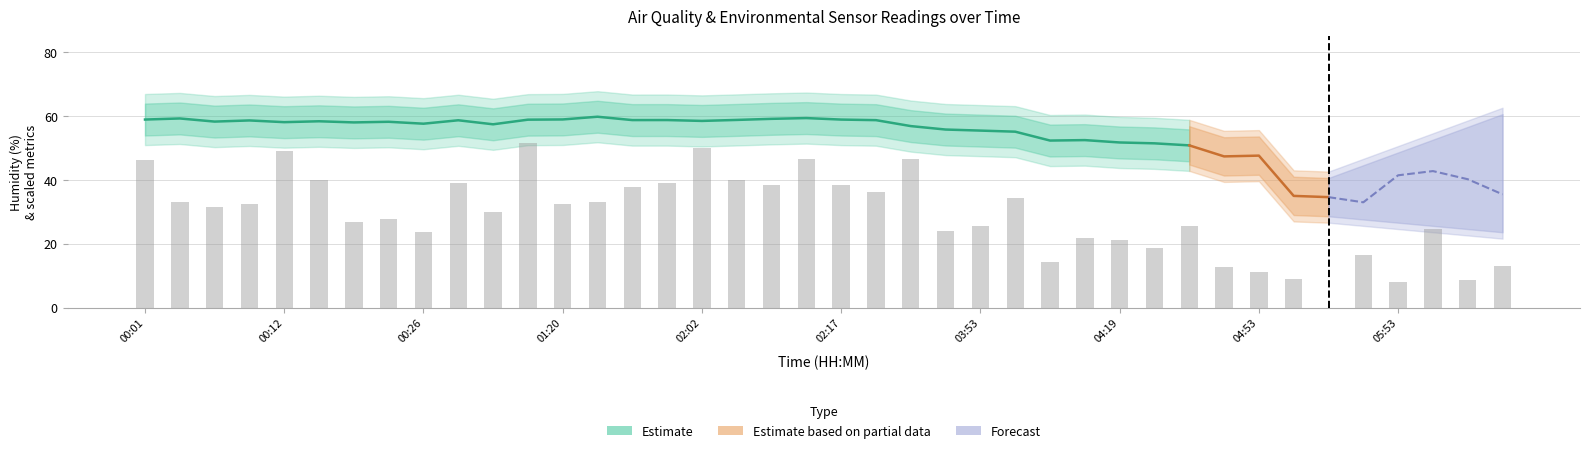

What is the maximum value shown in the chart?

59.8